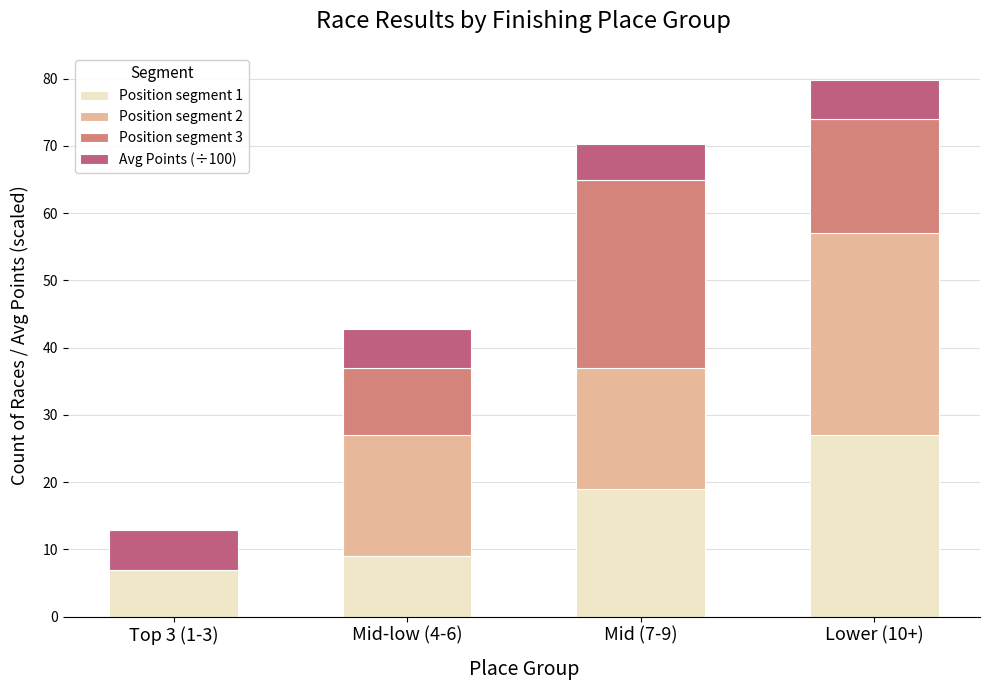

At which category is the sum across all series the highest?

Lower (10+)